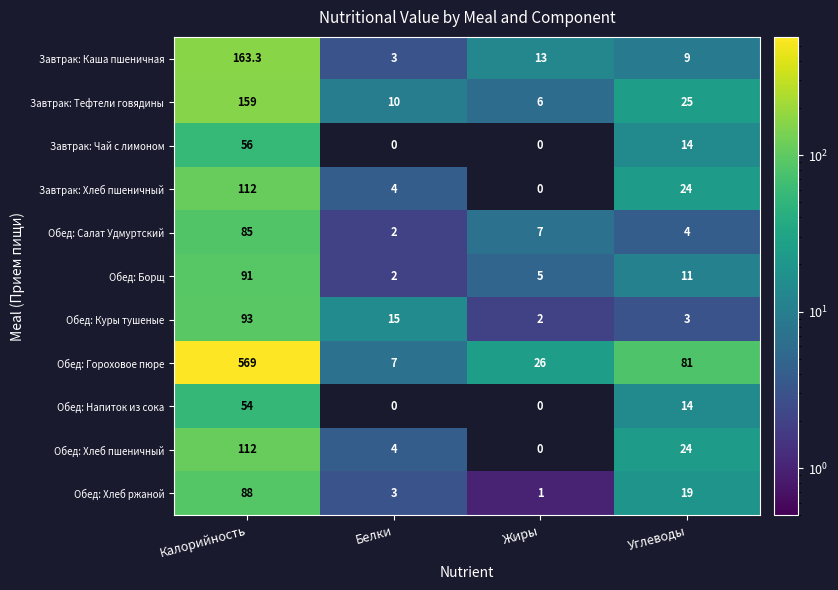

Which series has the widest spread of values?

Обед: Гороховое пюре